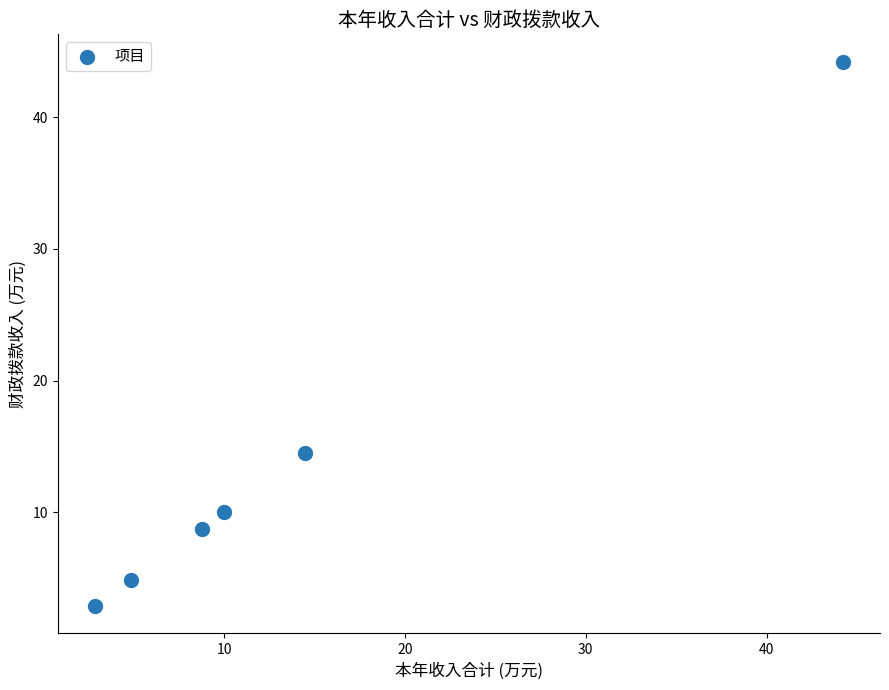

What is the range of Y values (max minus min)?

41.3